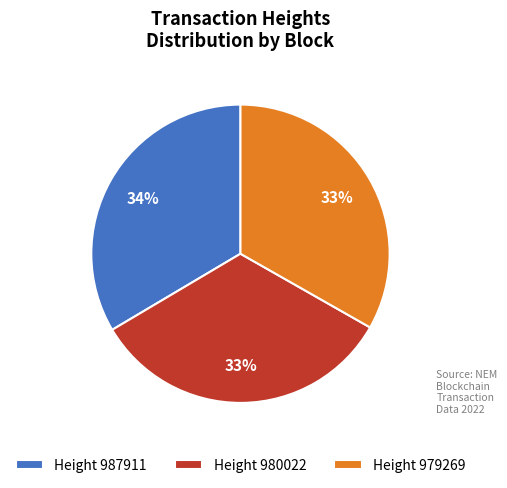

Approximately how many times larger is the value at Height 979269 compared to Height 987911?

1.0